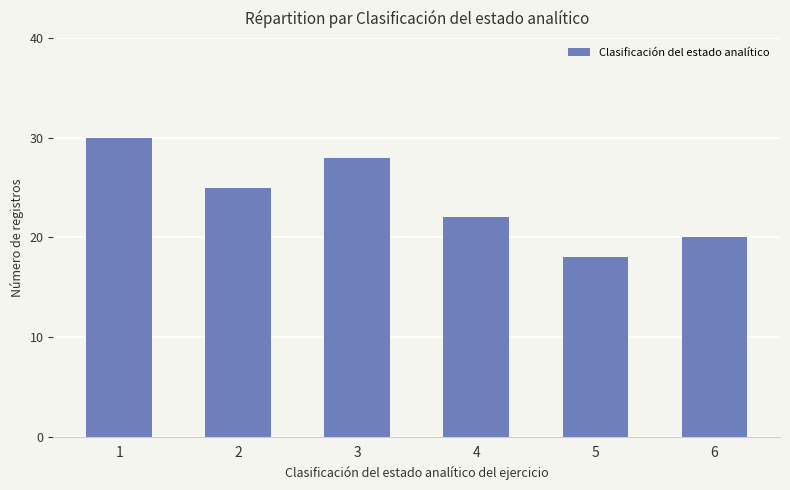

True or false: the data shows 22 at 4.

True